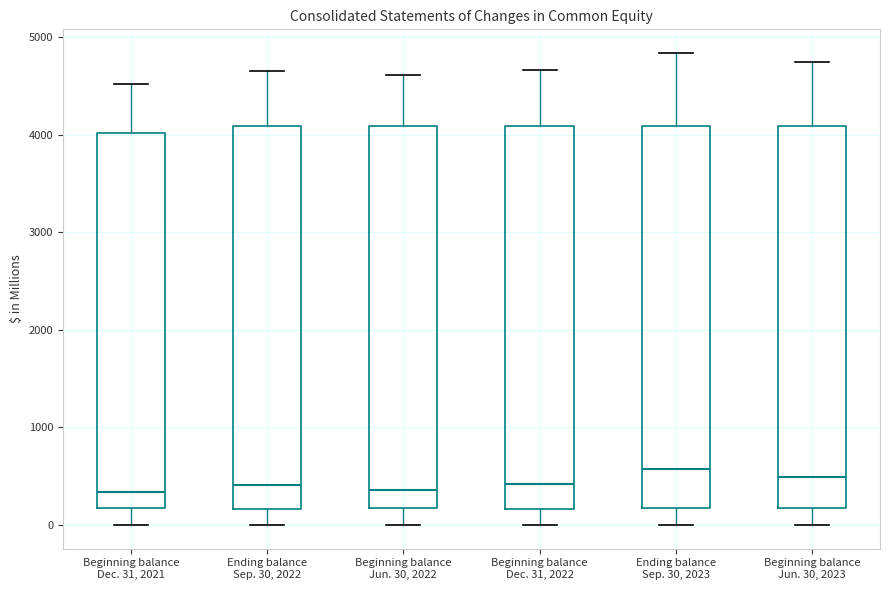

Reading left to right, transcribe this box plot: for each box, give where its median line is, the range the box spans, and where its two whiskers end, as read against the y-axis. The values are not printed on the chart, so give them approximately, as read against the axis.

Beginning balance Dec. 31, 2021: median 300, box 200 to 4000, whiskers 0 to 4500
Ending balance Sep. 30, 2022: median 400, box 200 to 4100, whiskers 0 to 4700
Beginning balance Jun. 30, 2022: median 400, box 200 to 4100, whiskers 0 to 4600
Beginning balance Dec. 31, 2022: median 400, box 200 to 4100, whiskers 0 to 4700
Ending balance Sep. 30, 2023: median 600, box 200 to 4100, whiskers 0 to 4800
Beginning balance Jun. 30, 2023: median 500, box 200 to 4100, whiskers 0 to 4700